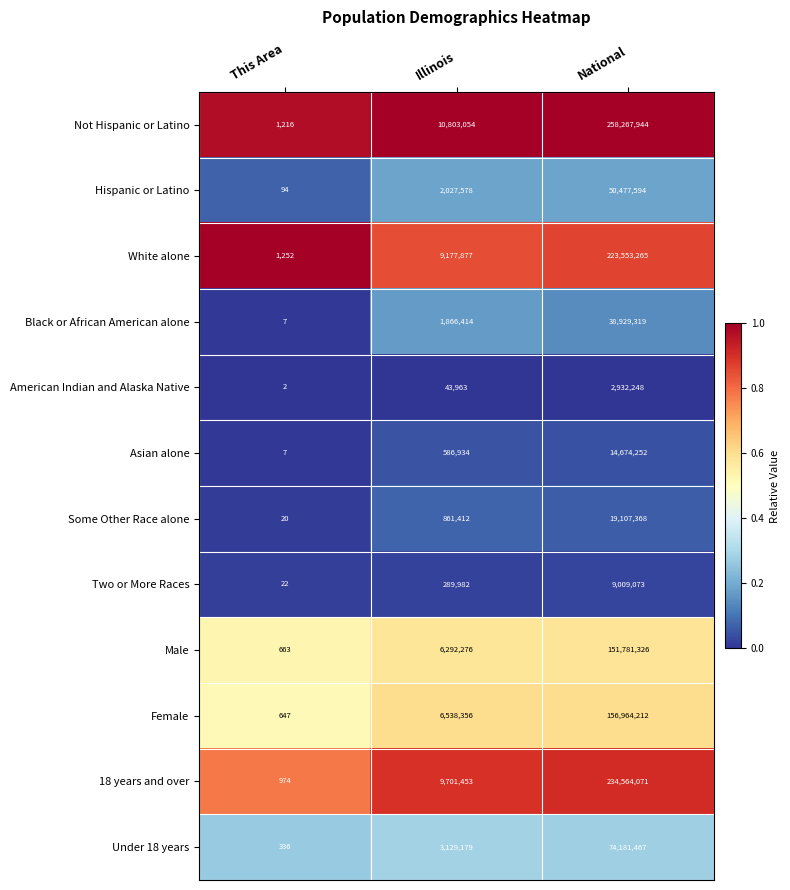

Which label corresponds to the smallest value in the chart?

This Area